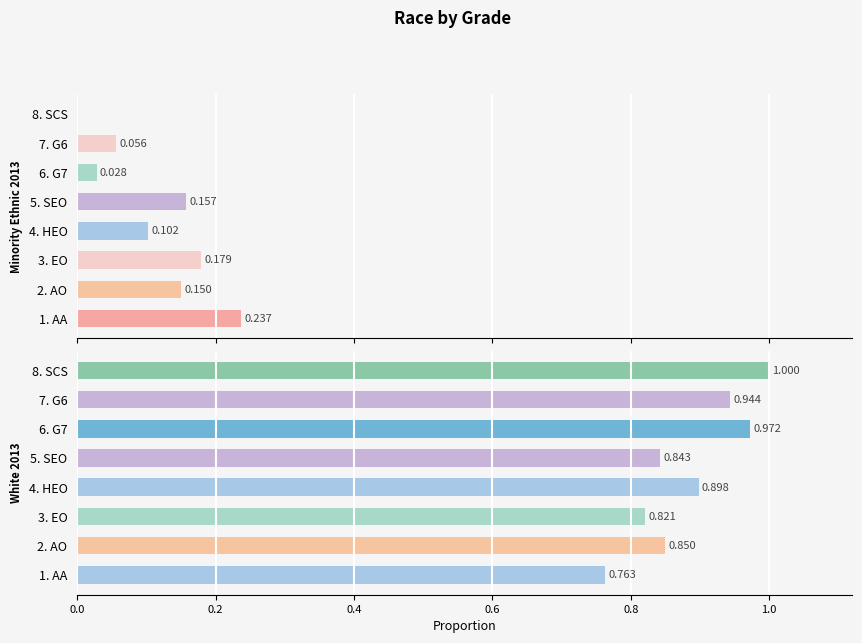

What is the difference between the maximum and minimum values in the Minority Ethnic 2013 series?

0.2